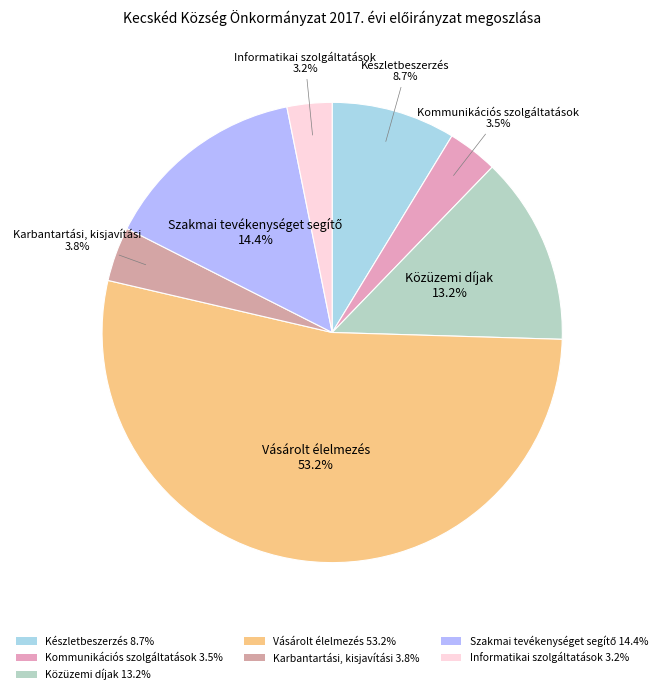

How much of the chart is everything except Közüzemi díjak 13.2%?

86.8%